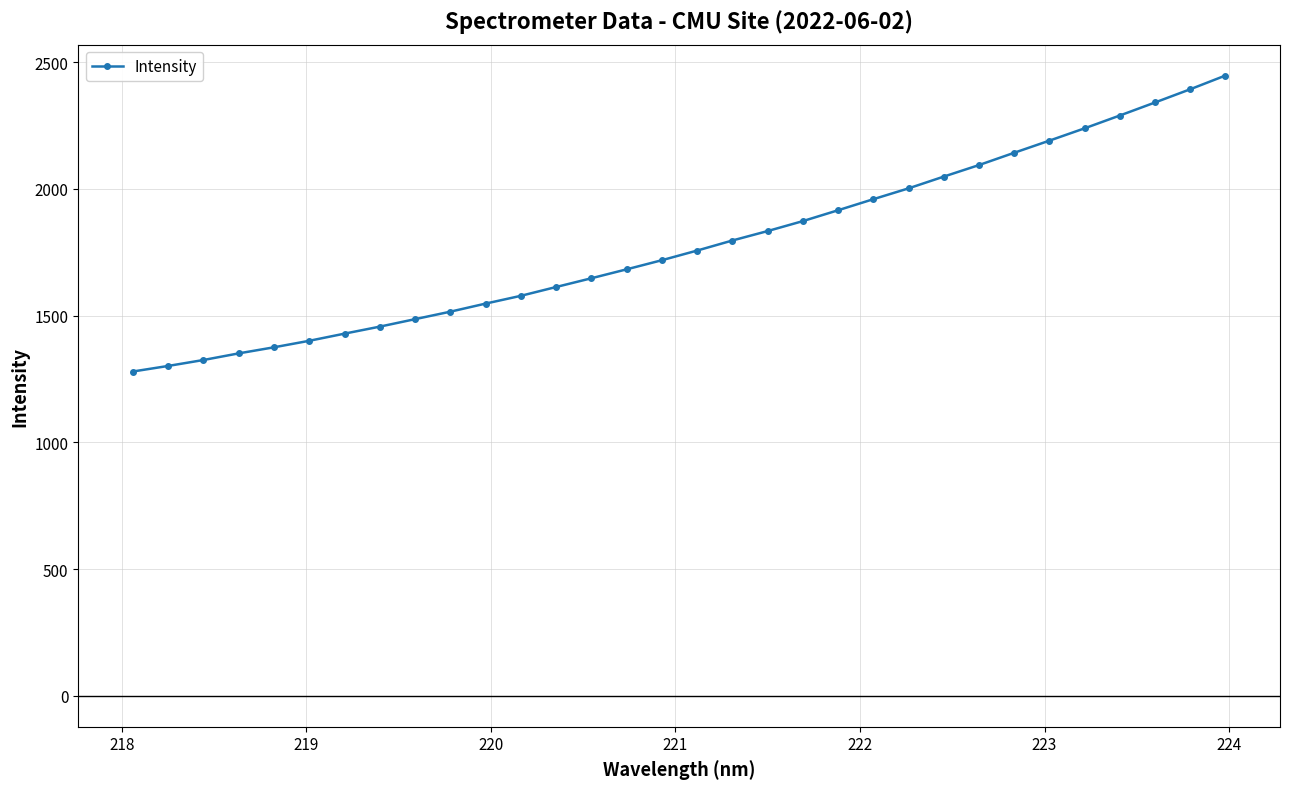

What is the minimum value shown in the chart?

1279.2